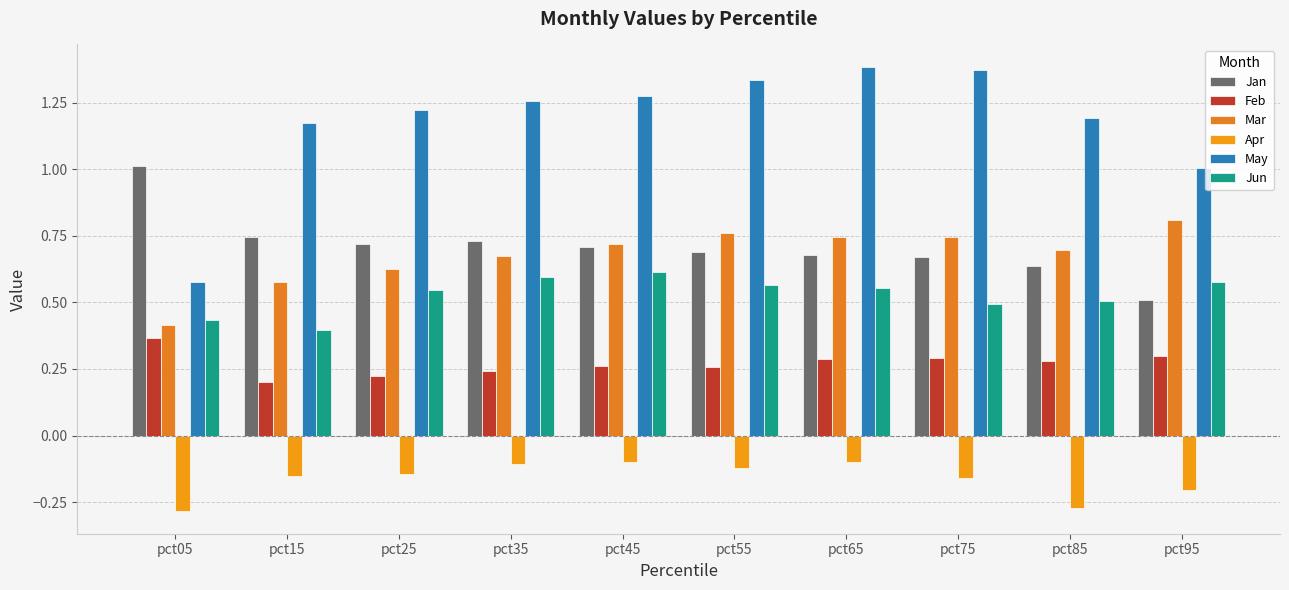

Are the bars grouped side by side (vs. stacked)?

Yes